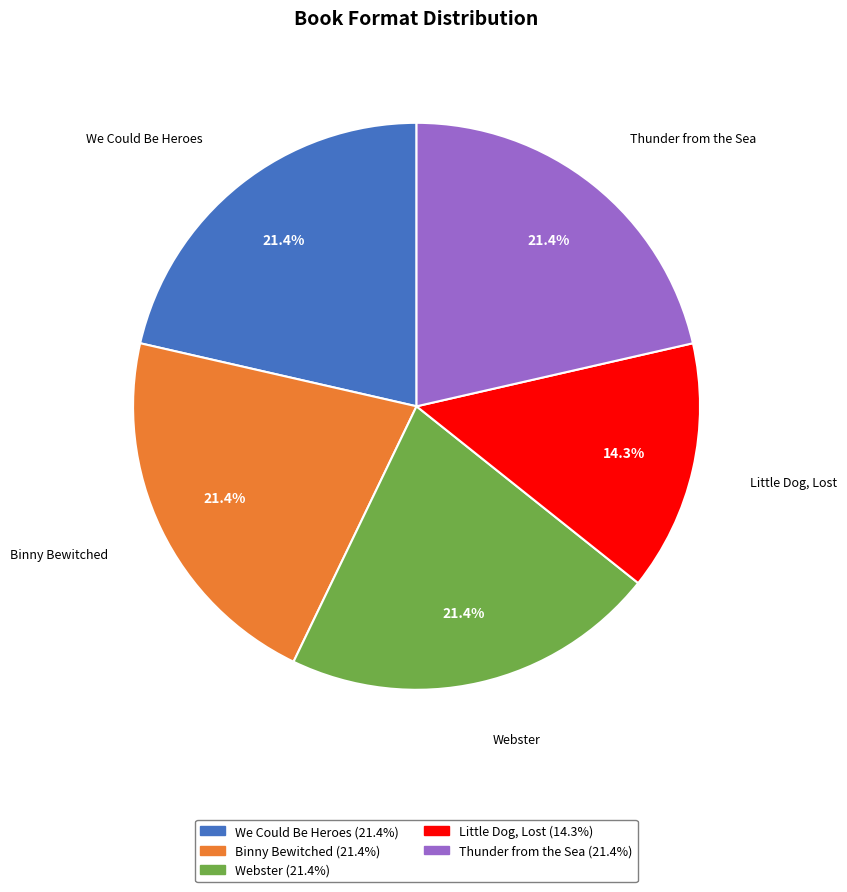

Is it true that Little Dog, Lost is 14% of the pie?

True